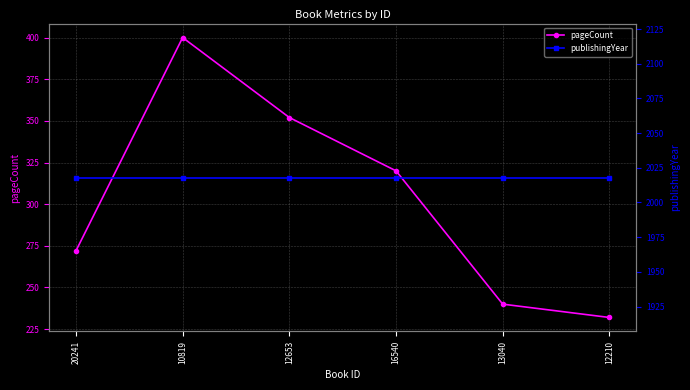

The pageCount series shows 240 at 13040. True or false?

True